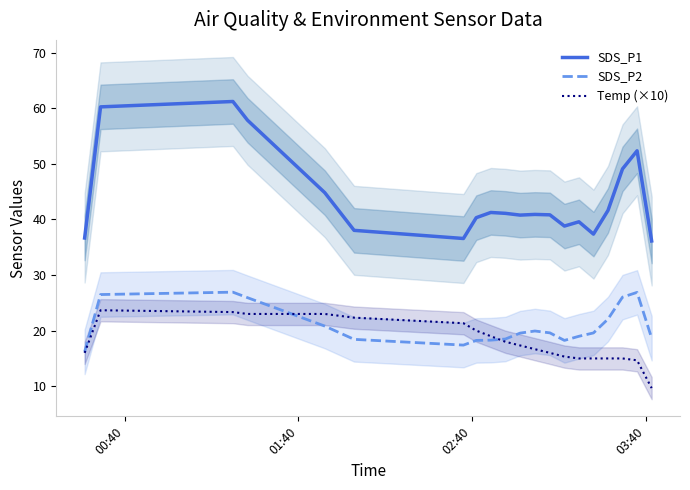

True or false: SDS_P1 and Temp (×10) intersect in this chart.

False